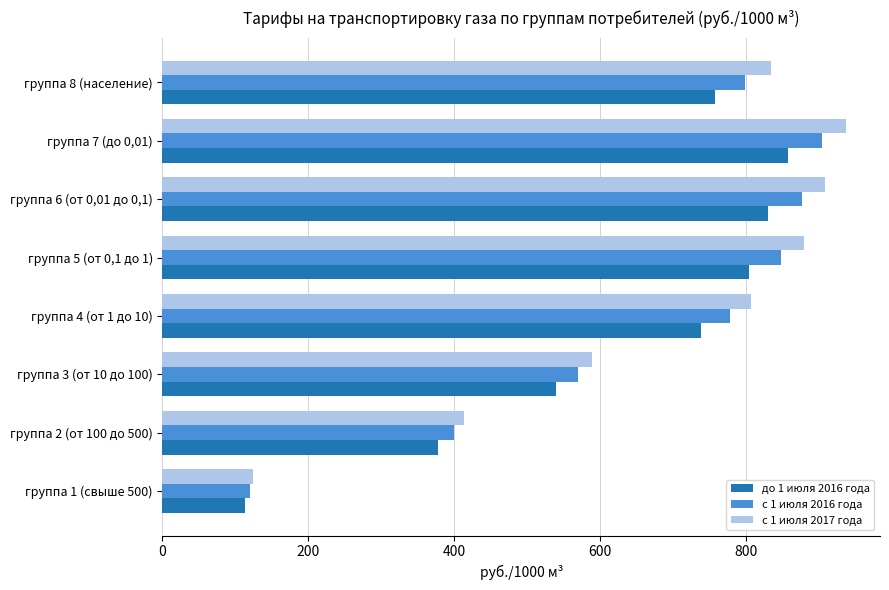

Which series has the widest spread of values?

с 1 июля 2017 года